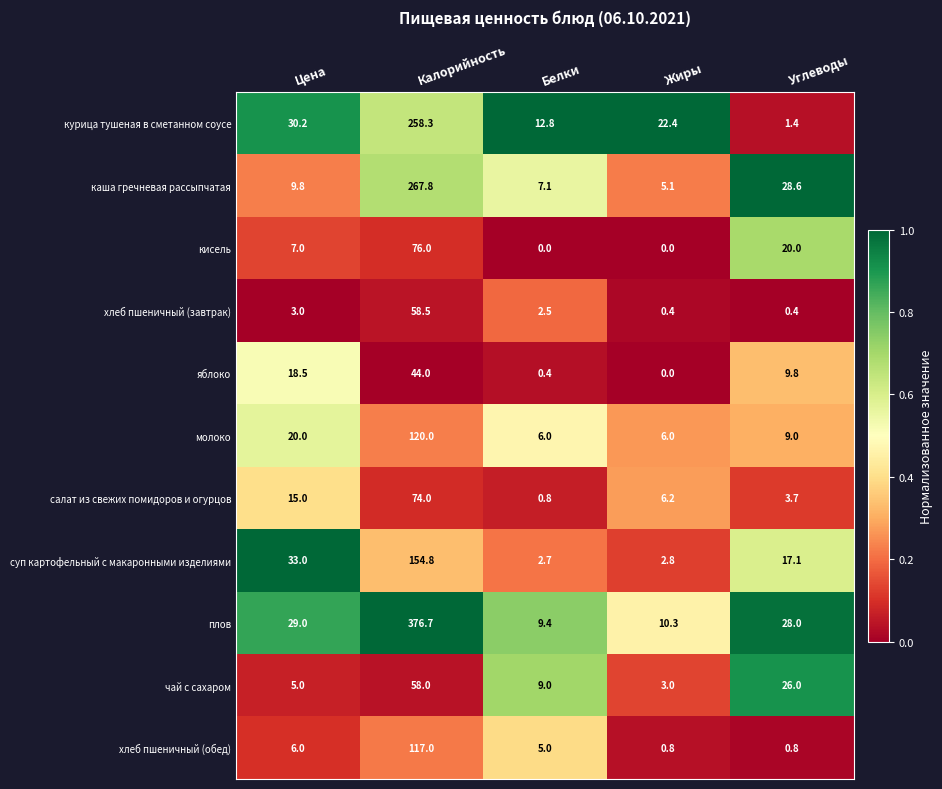

Rank the series by their maximum value, from highest to lowest.

плов, каша гречневая рассыпчатая, курица тушеная в сметанном соусе, суп картофельный с макаронными изделиями, молоко, хлеб пшеничный (обед), кисель, салат из свежих помидоров и огурцов, хлеб пшеничный (завтрак), чай с сахаром, яблоко